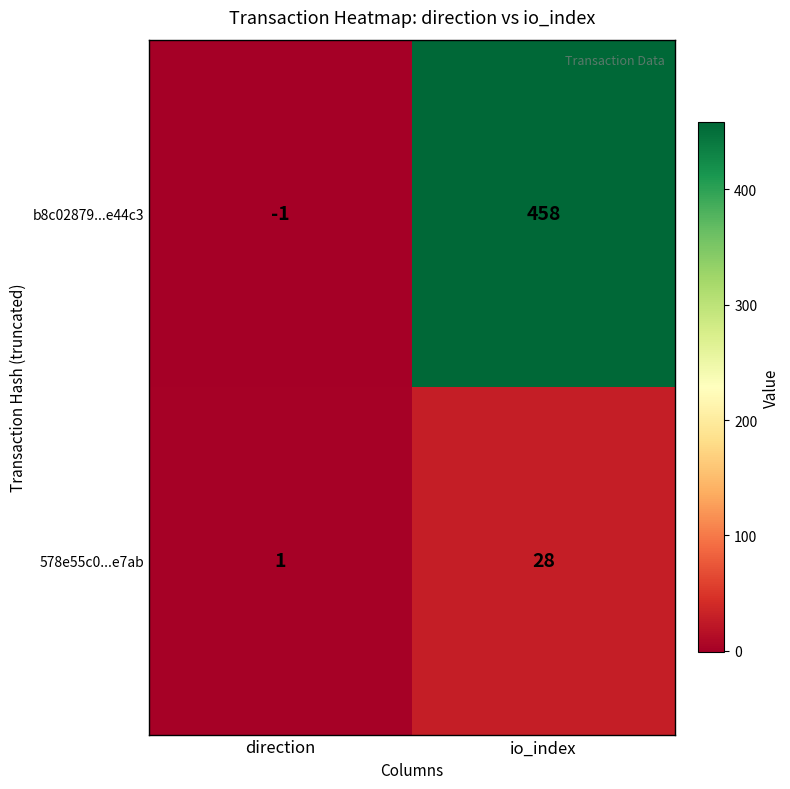

Which series has the largest total across all categories?

b8c02879...e44c3